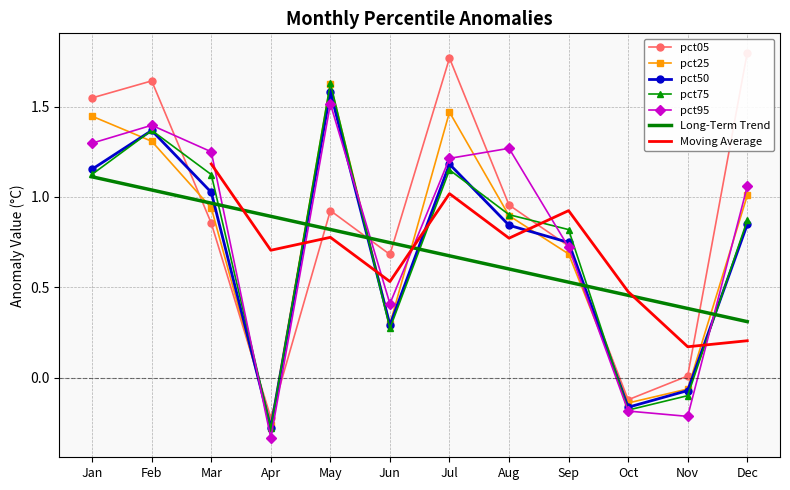

Where is the first local maximum for pct50?

Feb